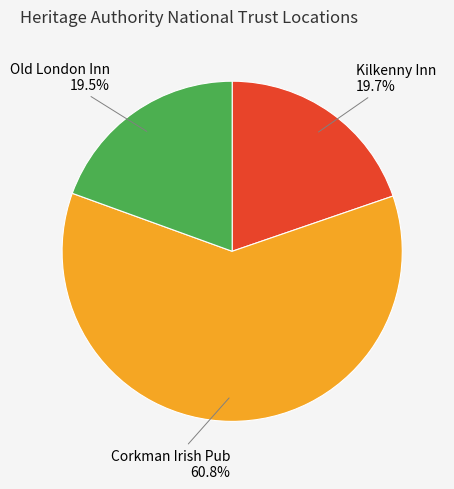

What is the ratio of the value at Old London Inn to the value at Corkman Irish Pub?

0.3